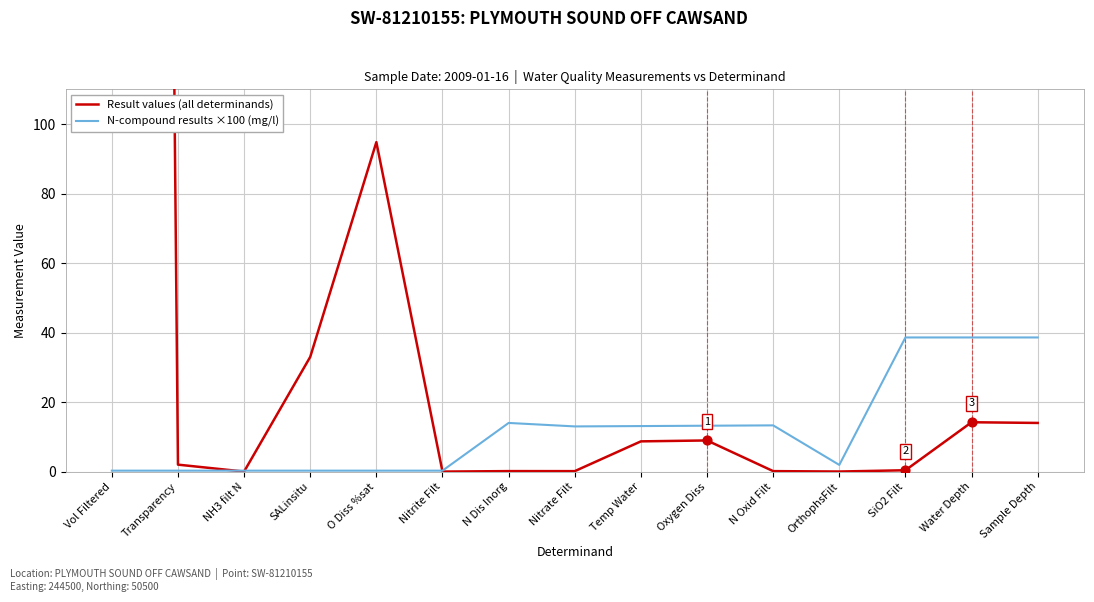

What is the total value across all series at Nitrite Filt?

0.3